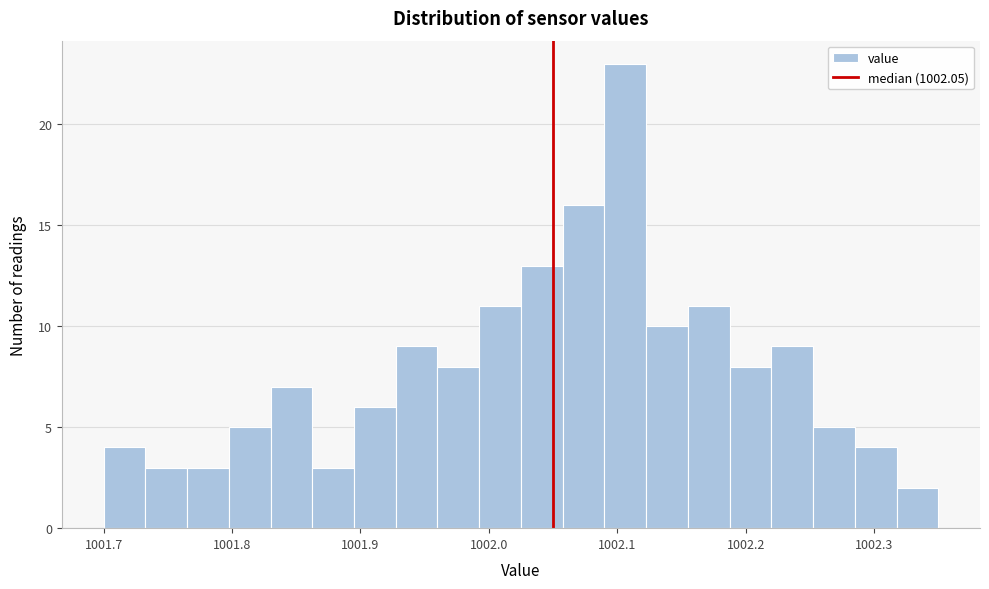

Around what value on the x-axis is the tallest bar? Give the approximate position of its centre, as read against the axis.

1002.11